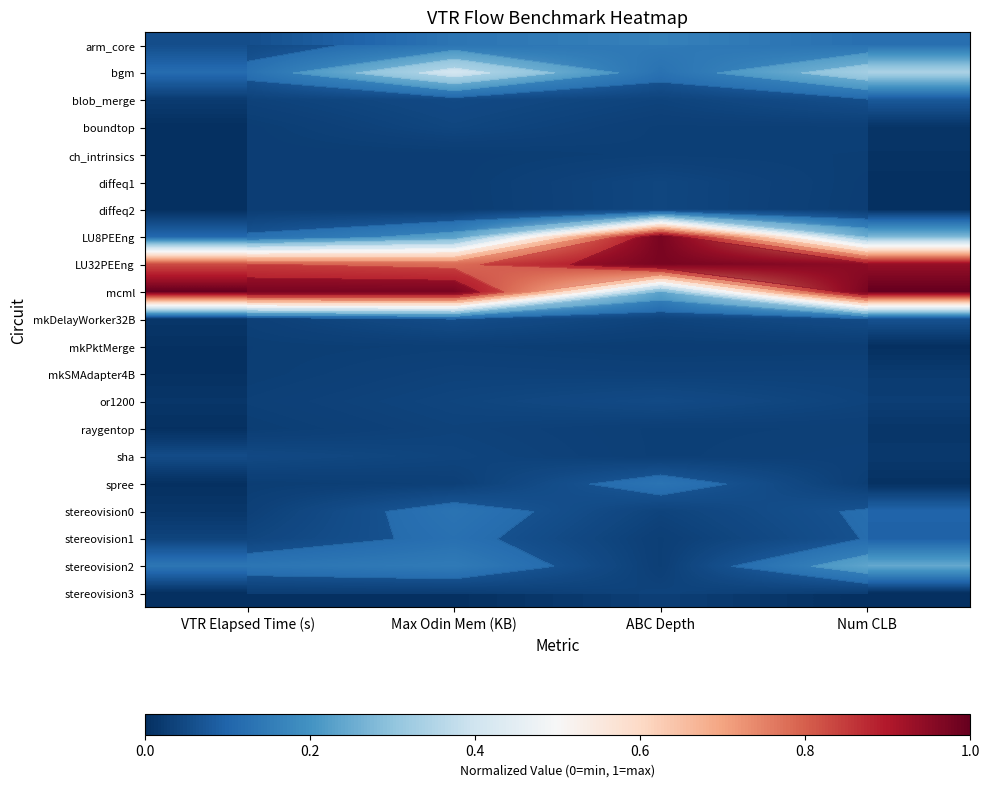

Count the number of data series in this chart.

21